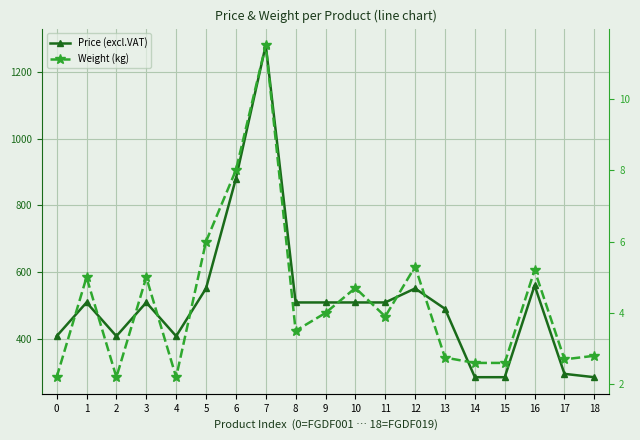

Rank the series by their average value, from lowest to highest.

Weight (kg), Price (excl.VAT)